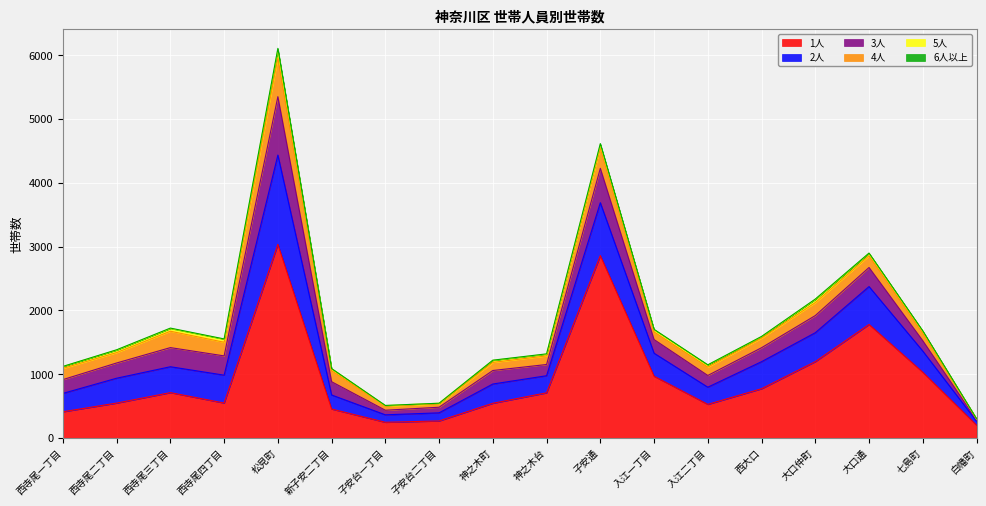

Is it true that 5人 equals 27 at 神之木台?

True